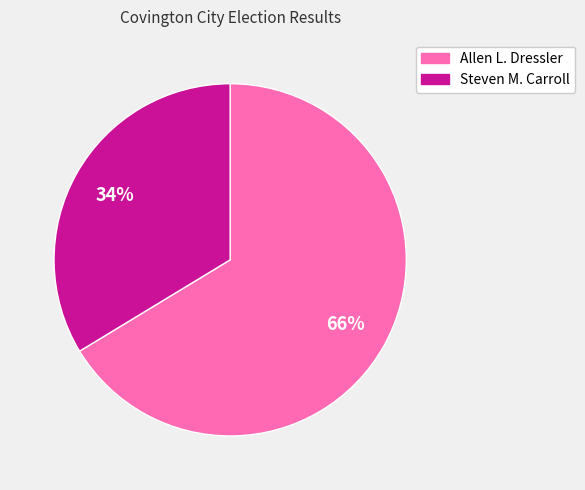

Which has a higher value, Steven M. Carroll or Allen L. Dressler?

Allen L. Dressler